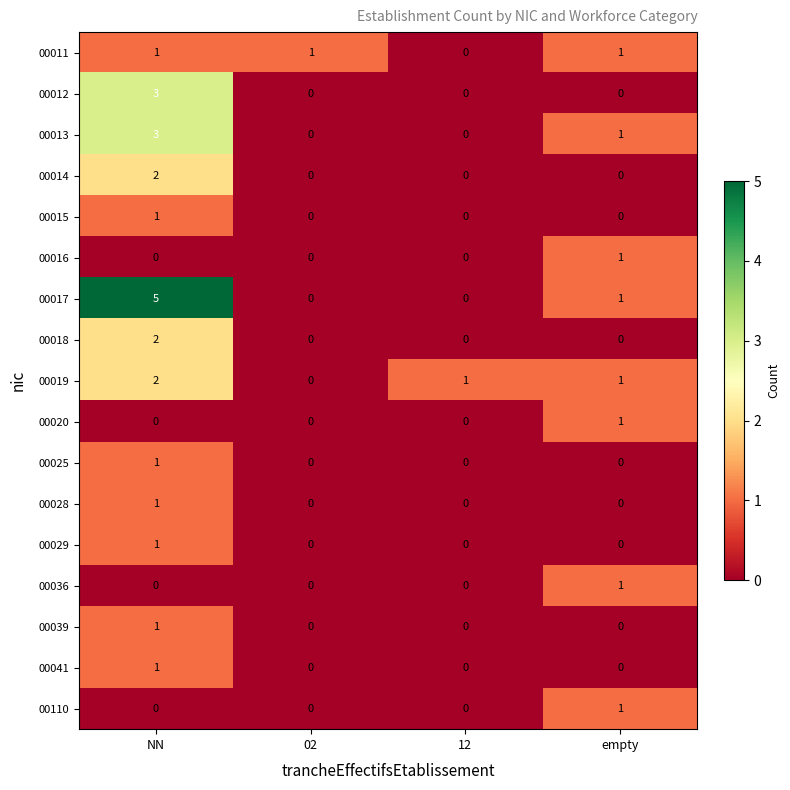

How many data points does each series have?

4